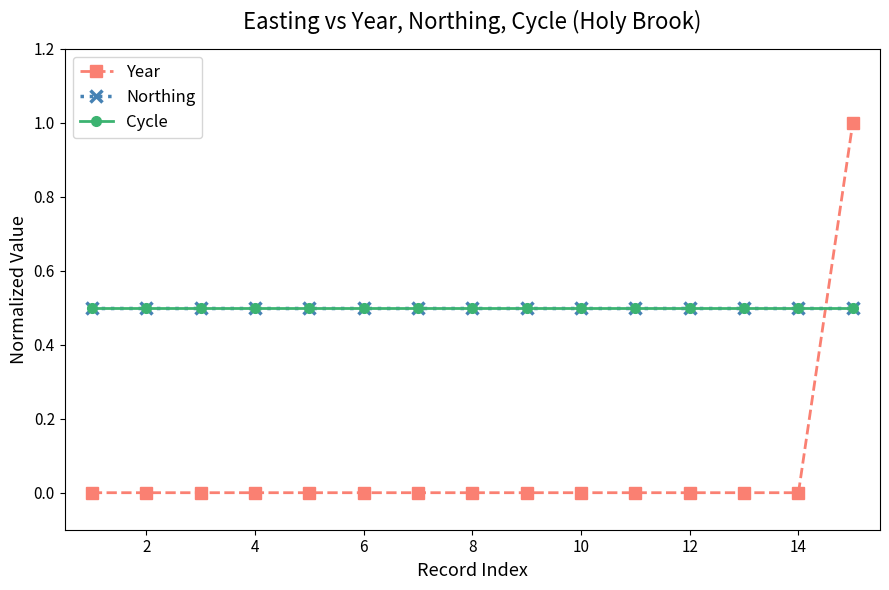

Does the chart have visible grid lines?

No